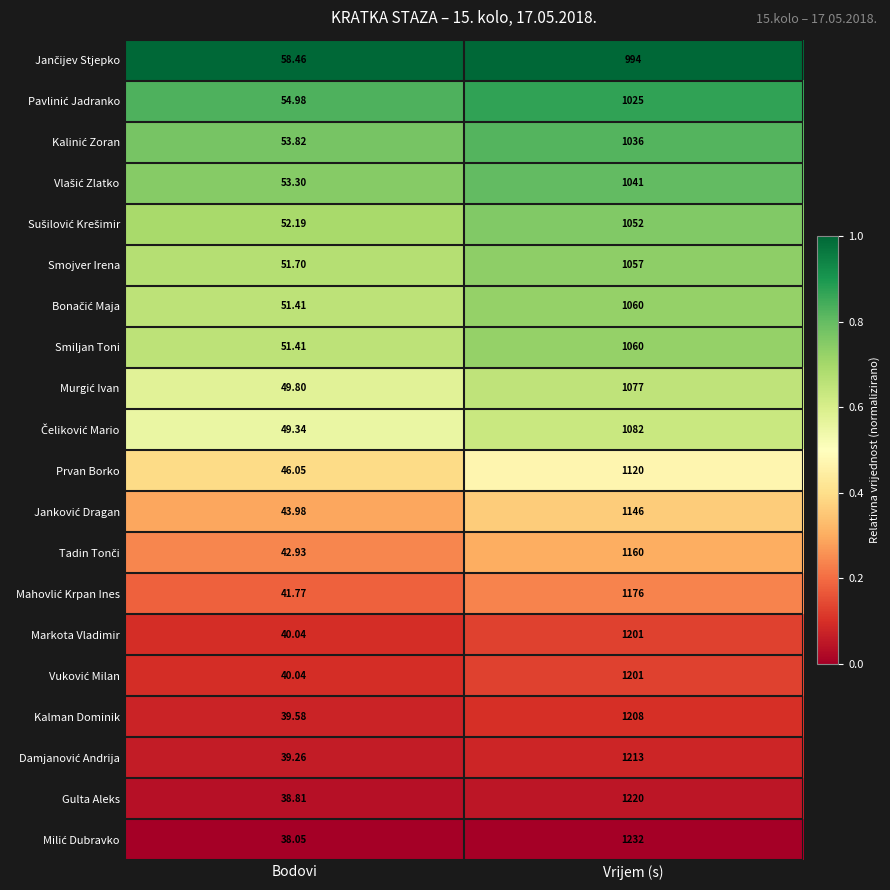

At which category is the sum across all series the highest?

Vrijem (s)